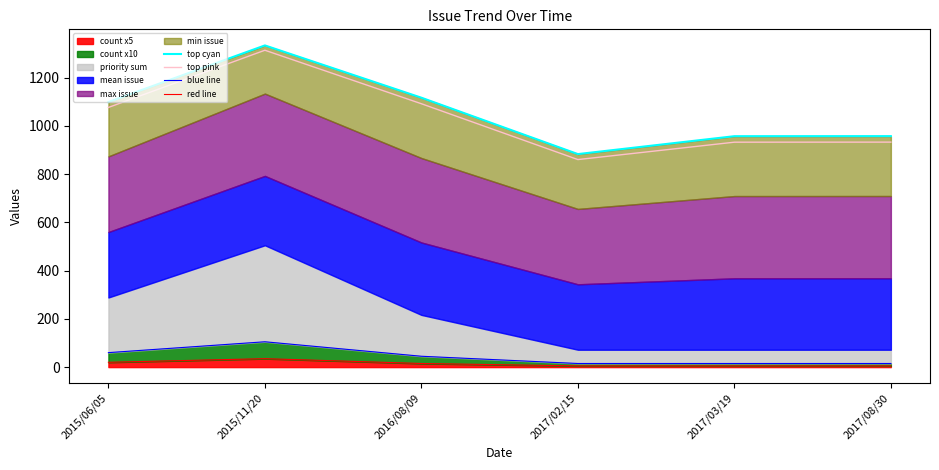

What is the value of the top cyan point at the 4th from the left?

882.8